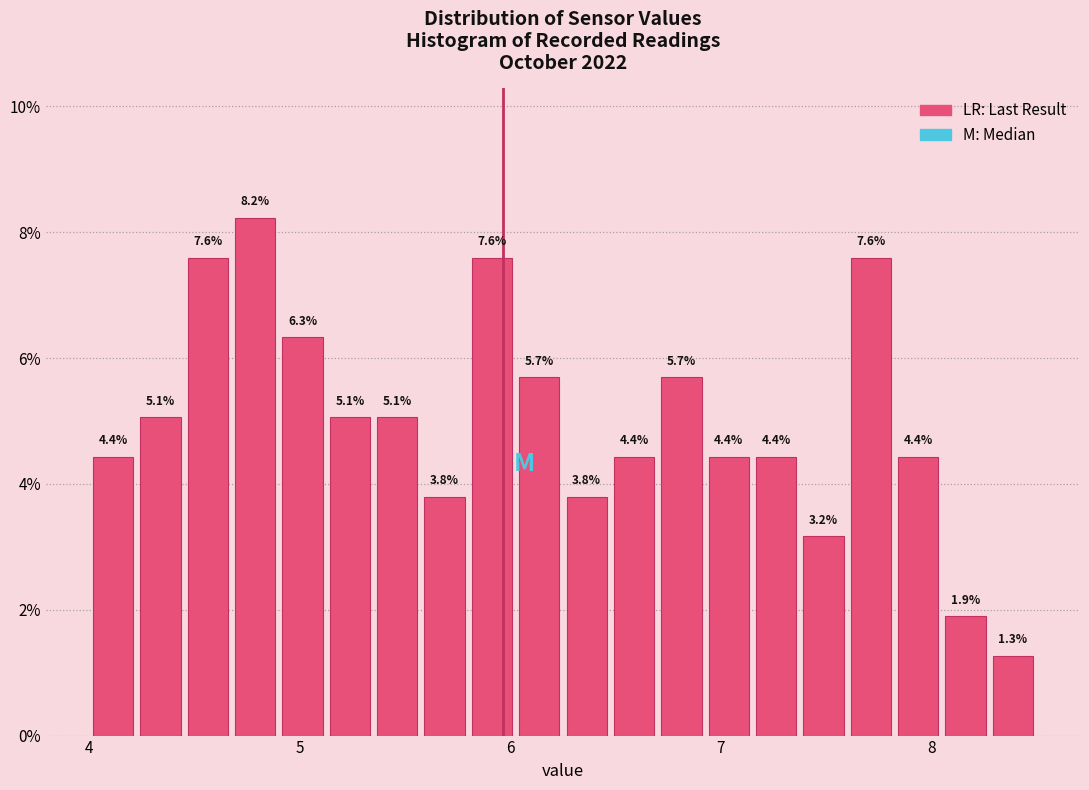

Around what value on the x-axis is the tallest bar? Give the approximate position of its centre, as read against the axis.

4.8